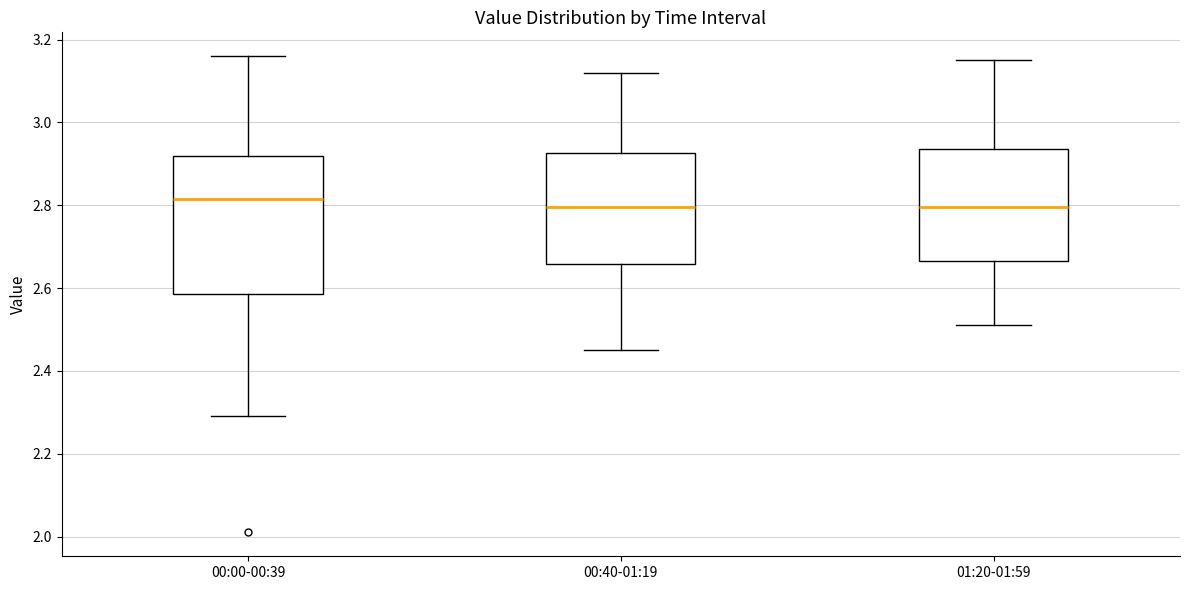

Where is the upper edge of the box for 01:20-01:59 on the y-axis? The values are not printed on the chart, so give them approximately, as read against the axis.

2.94